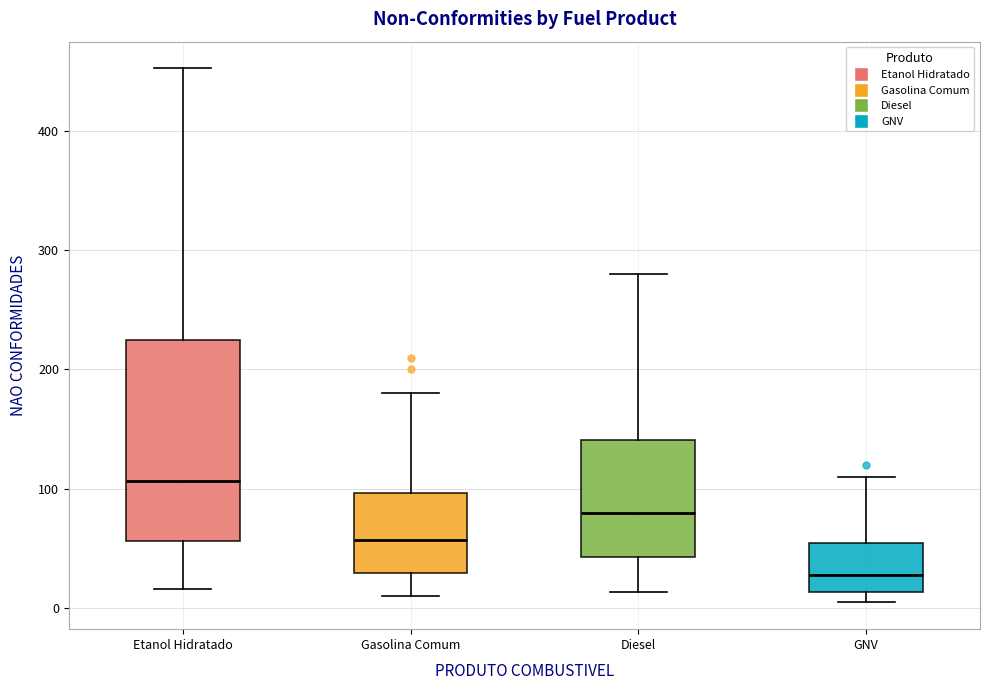

Where is the lower edge of the box for Gasolina Comum on the y-axis? The values are not printed on the chart, so give them approximately, as read against the axis.

30